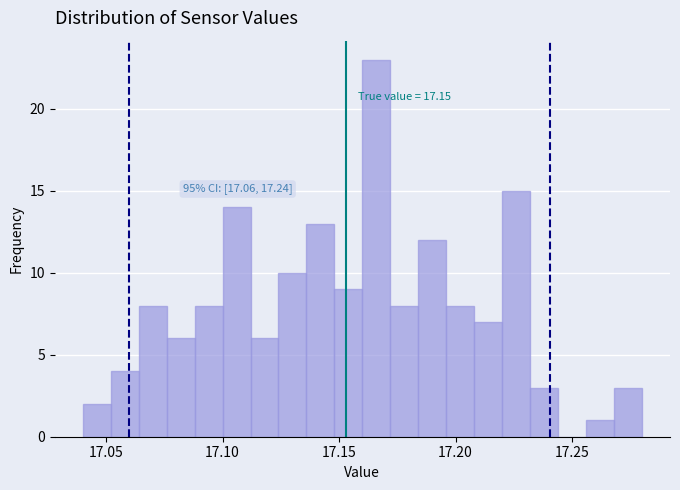

Around what value on the x-axis is the tallest bar? Give the approximate position of its centre, as read against the axis.

17.165